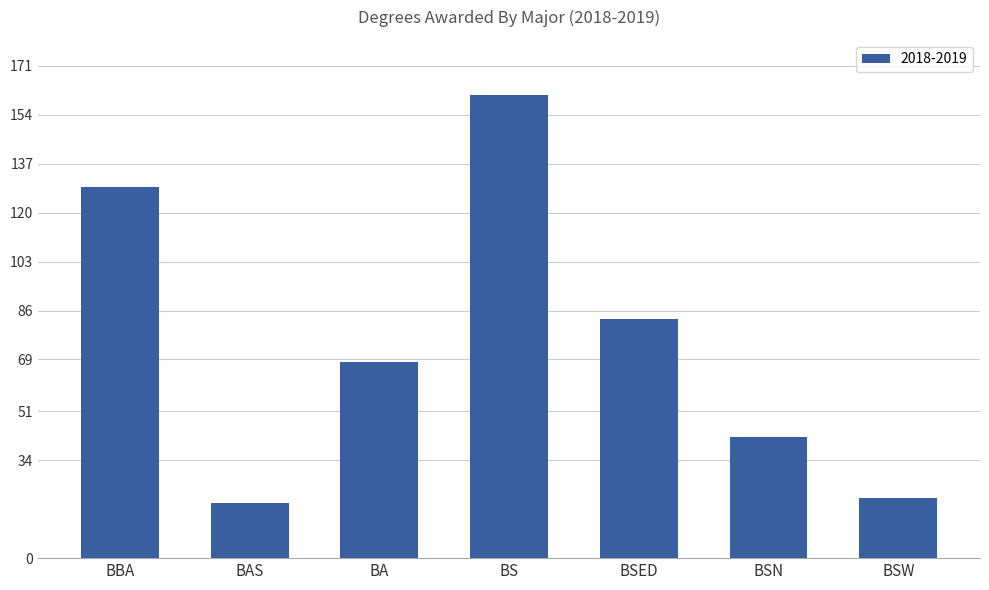

Reading right to left, list all the values displayed in this chart.

BSW=21	BSN=42	BSED=83	BS=161	BA=68	BAS=19	BBA=129